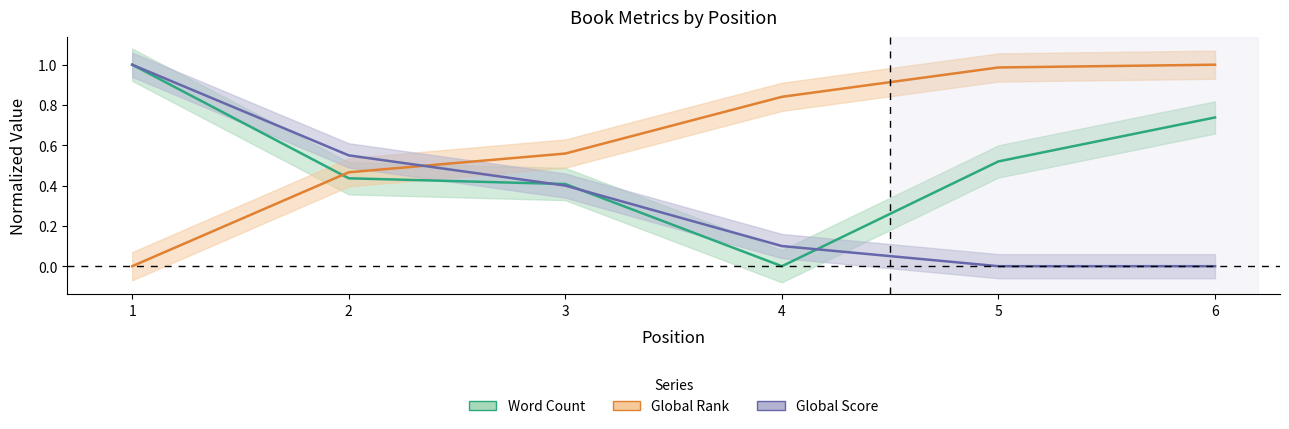

Between 5 and 4, which is larger?

5